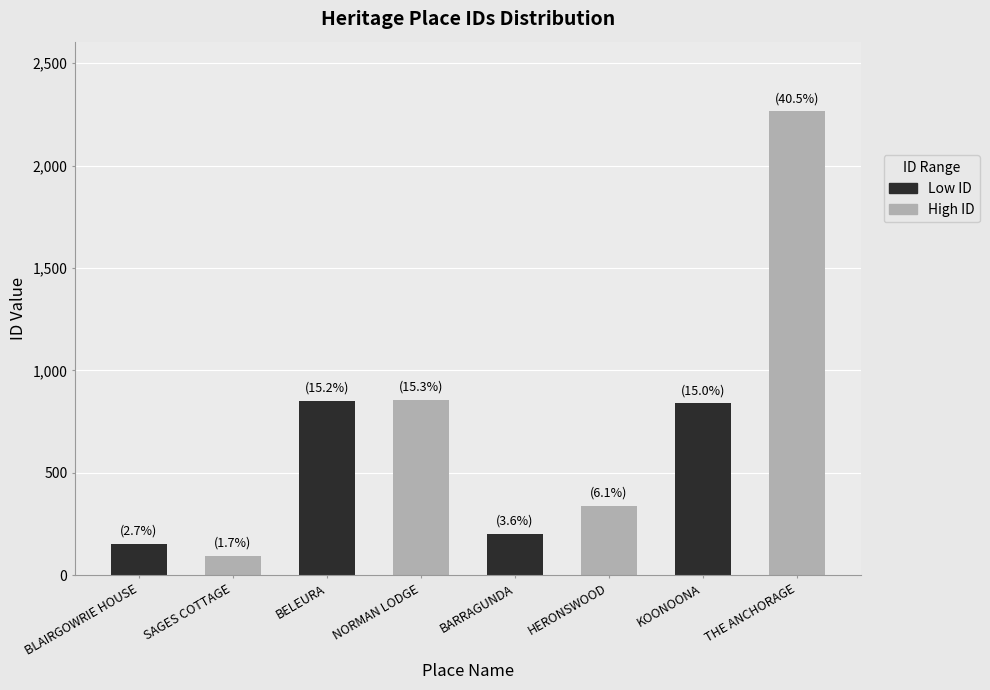

What is the label of the 5th bar from the right?

NORMAN LODGE